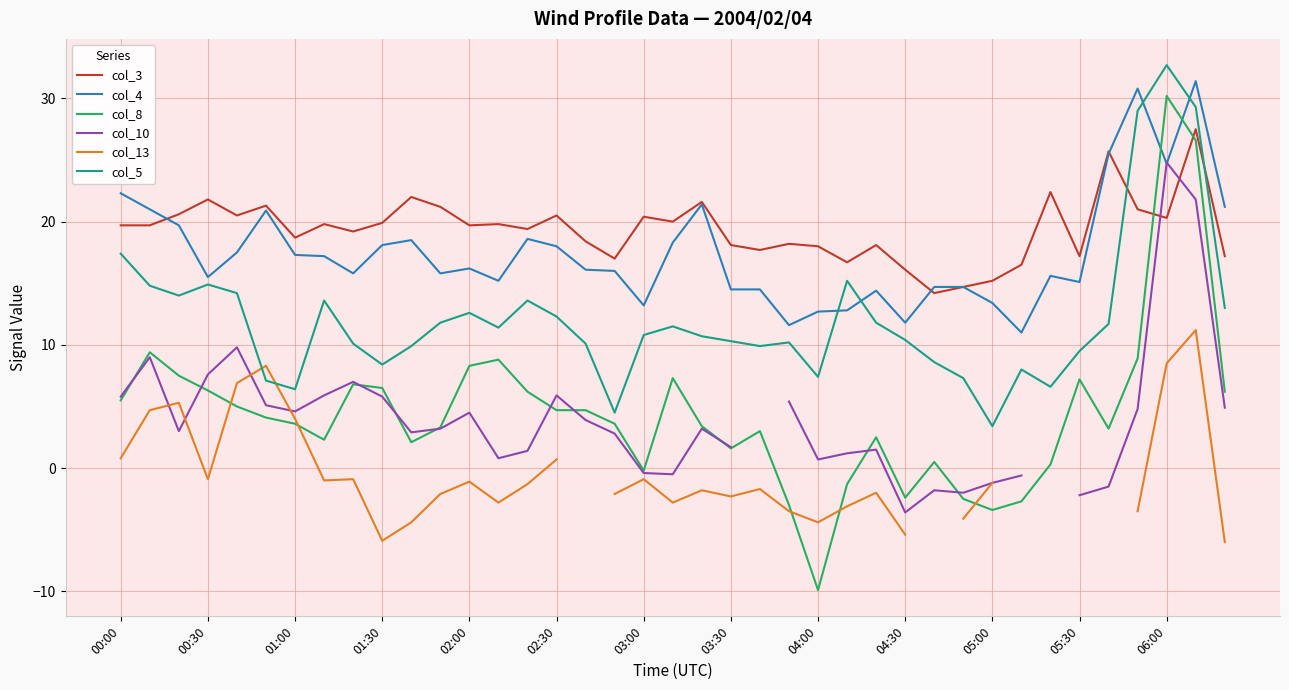

Does the chart have visible grid lines?

Yes